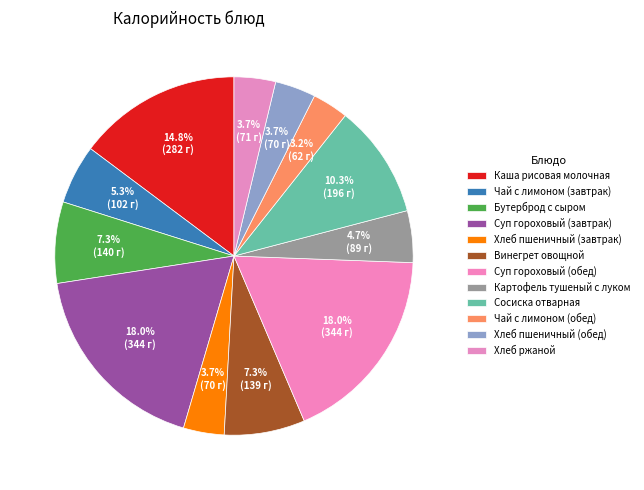

Is there any slice that represents more than half of the pie?

No